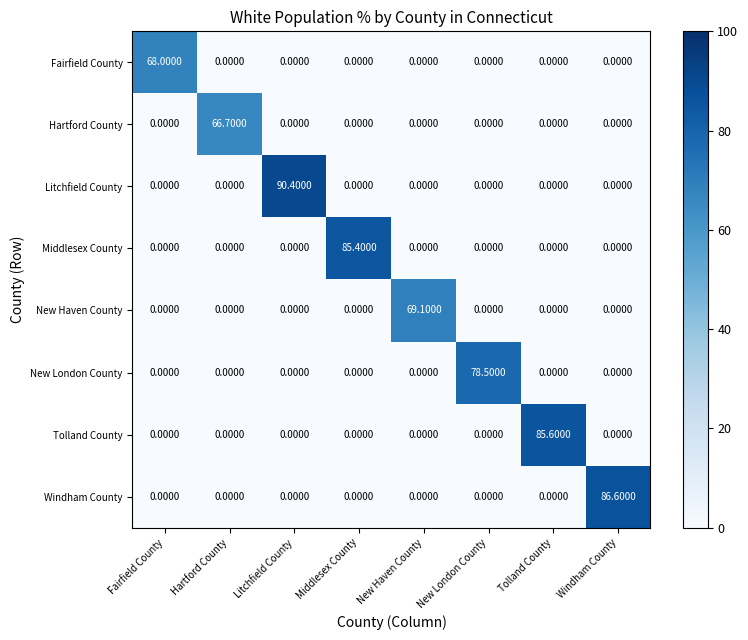

What is the difference between the maximum and minimum values in the New London County series?

78.5